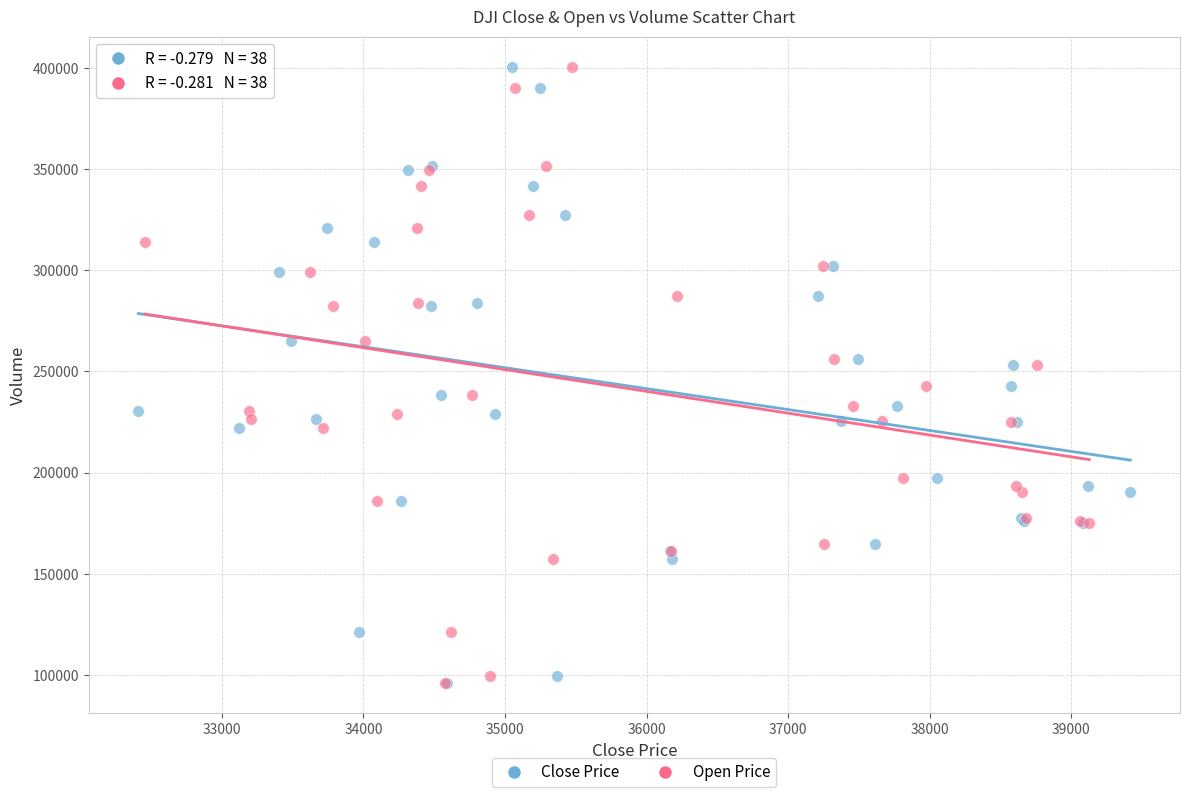

What are all the series names shown in the legend?

Close Price, Open Price